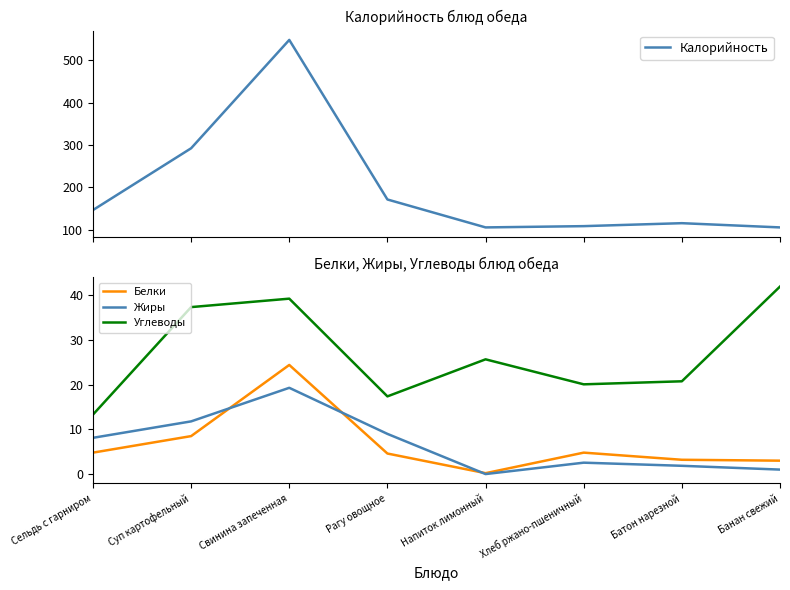

Is it true that Белки equals 4.6 at Рагу овощное?

True